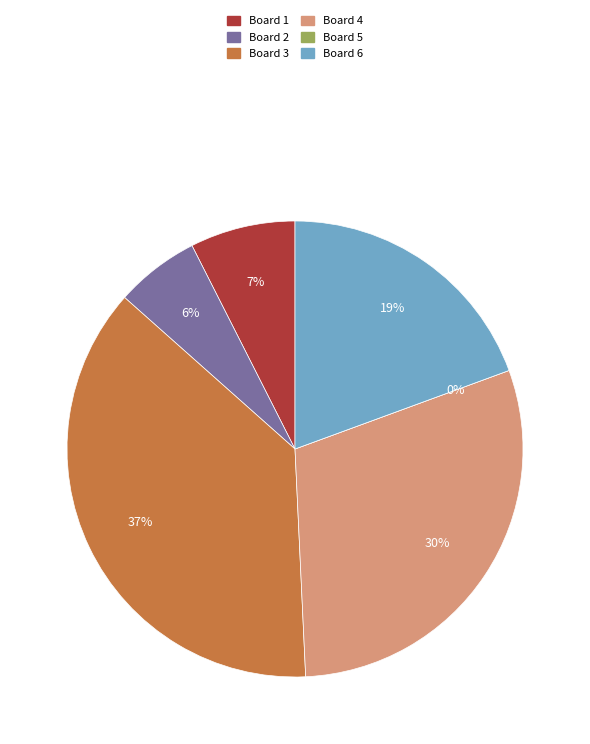

Is there any slice that represents more than half of the pie?

No